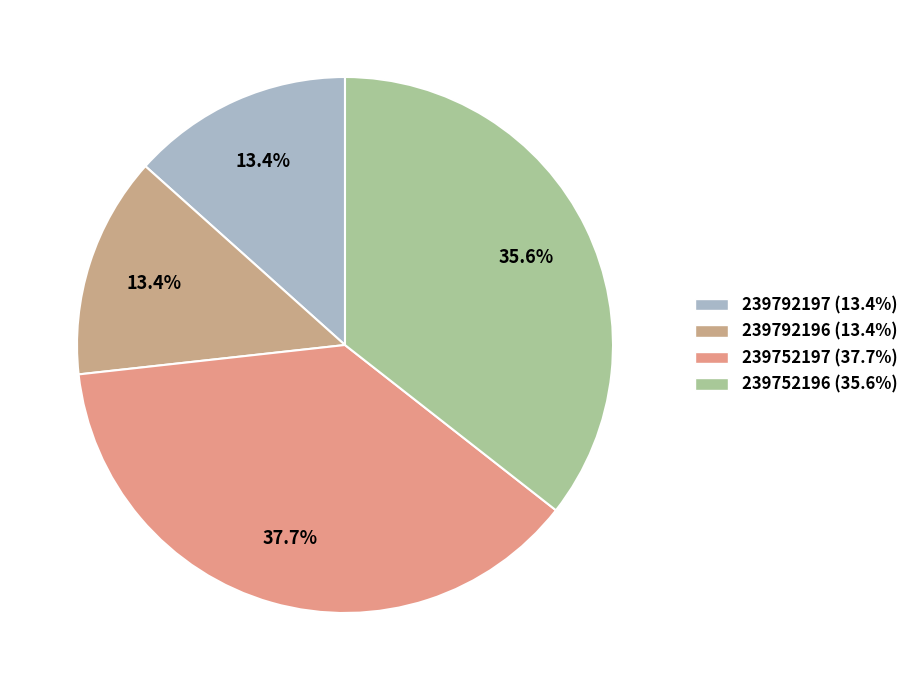

What is the largest slice in the pie chart?

239752197